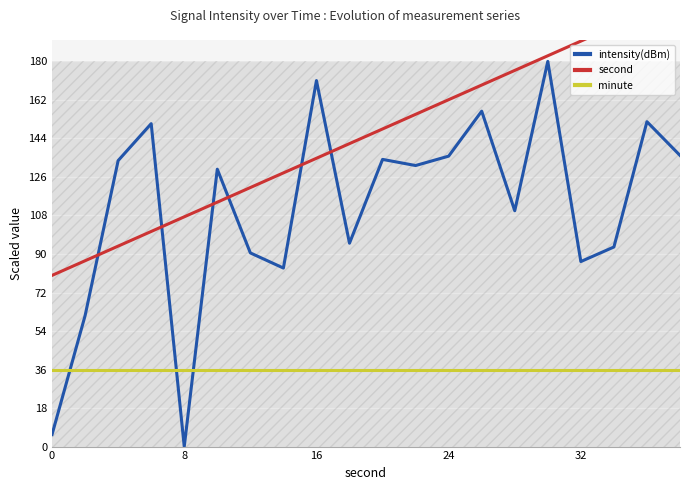

How many intersections are there between intensity(dBm) and minute?

3